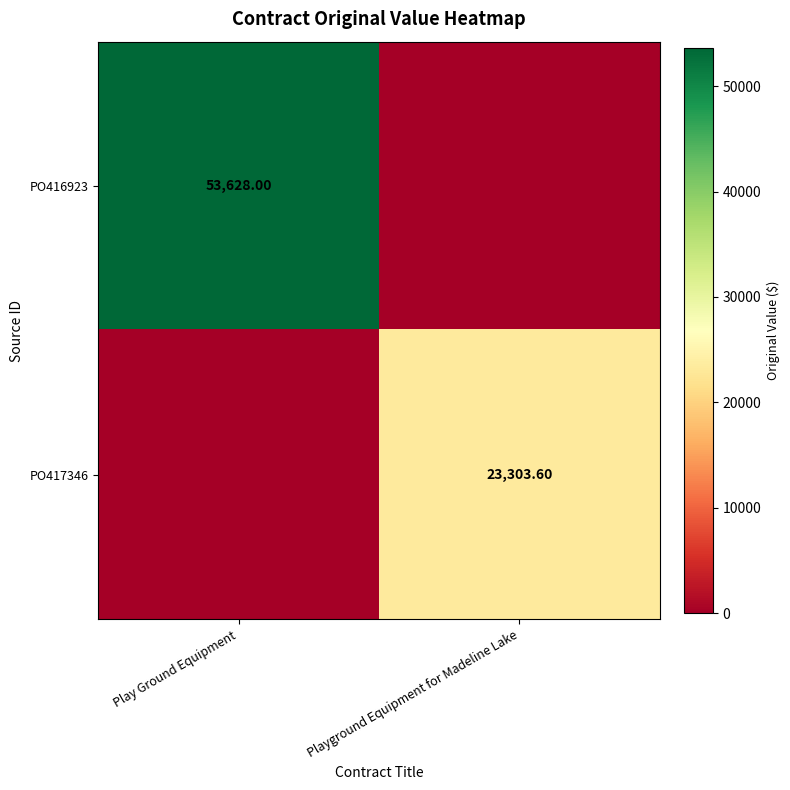

What is the average value of the PO417346 series?

11651.8